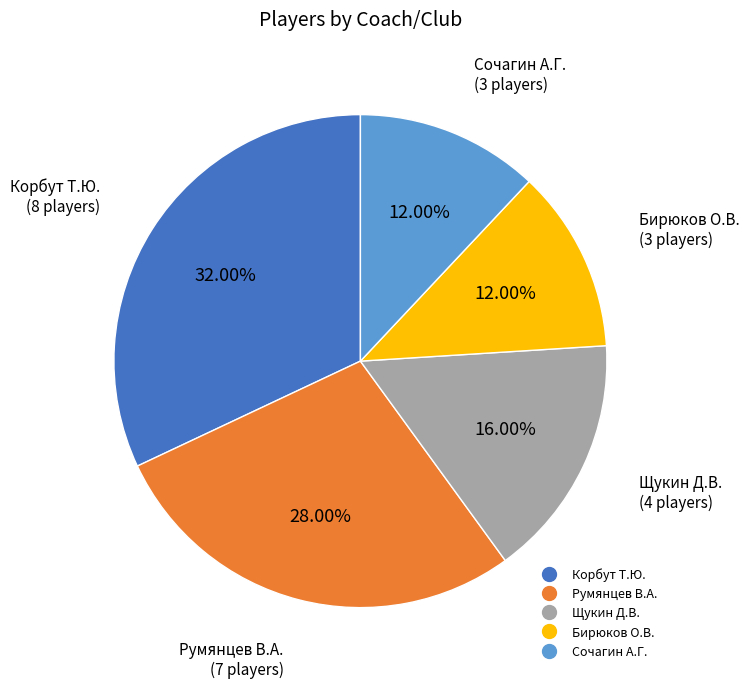

To the nearest percent, what portion does Корбут Т.Ю. represent?

32%